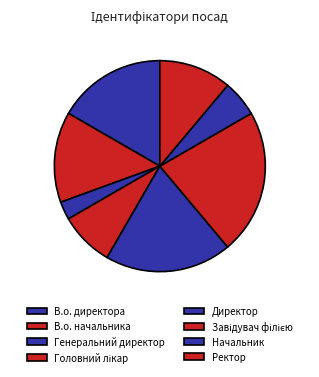

The Головний лікар slice represents 8% of the pie. True or false?

True